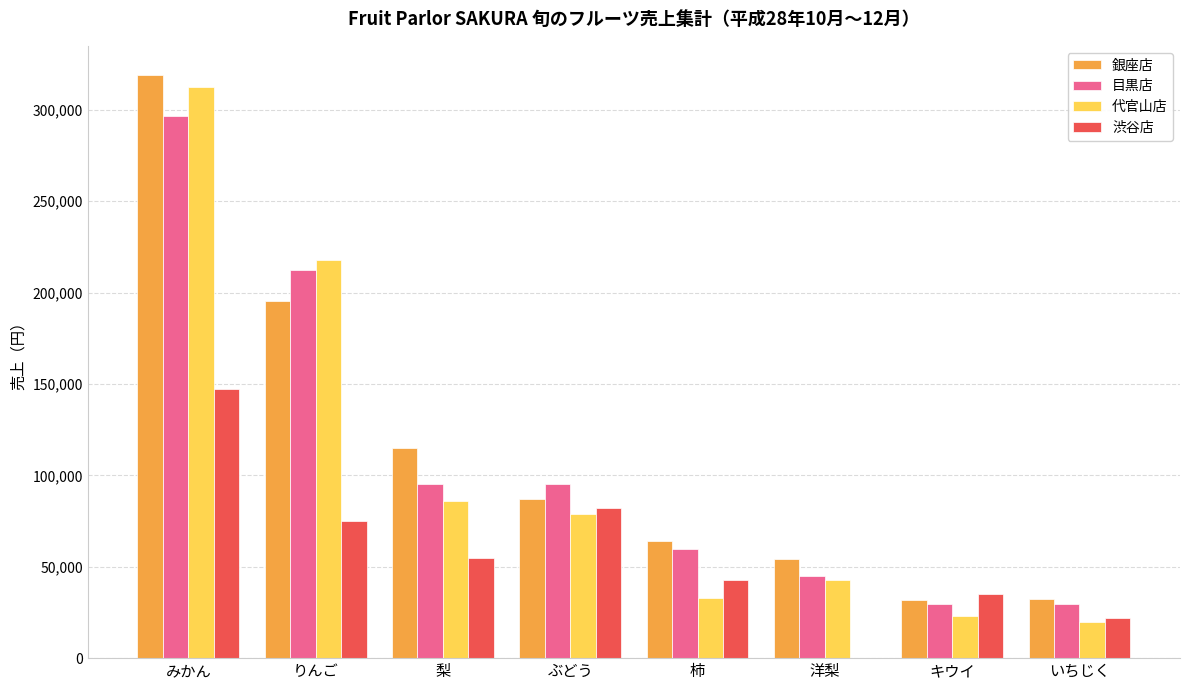

At which label does 代官山店 reach its peak?

みかん